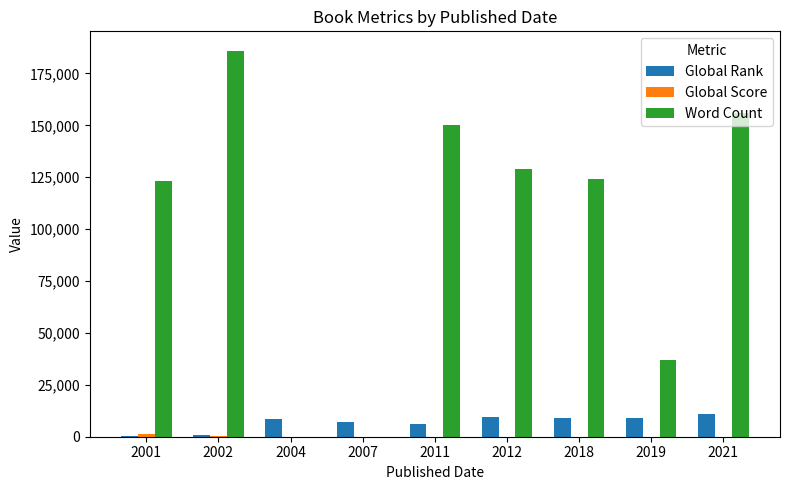

What is the maximum value for Global Rank?

10876